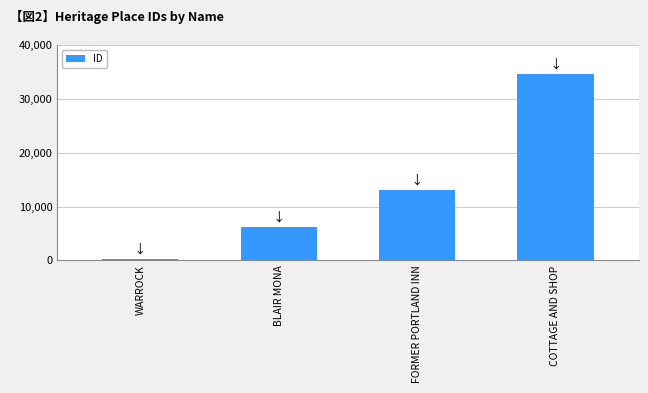

What position from the right is FORMER PORTLAND INN?

2